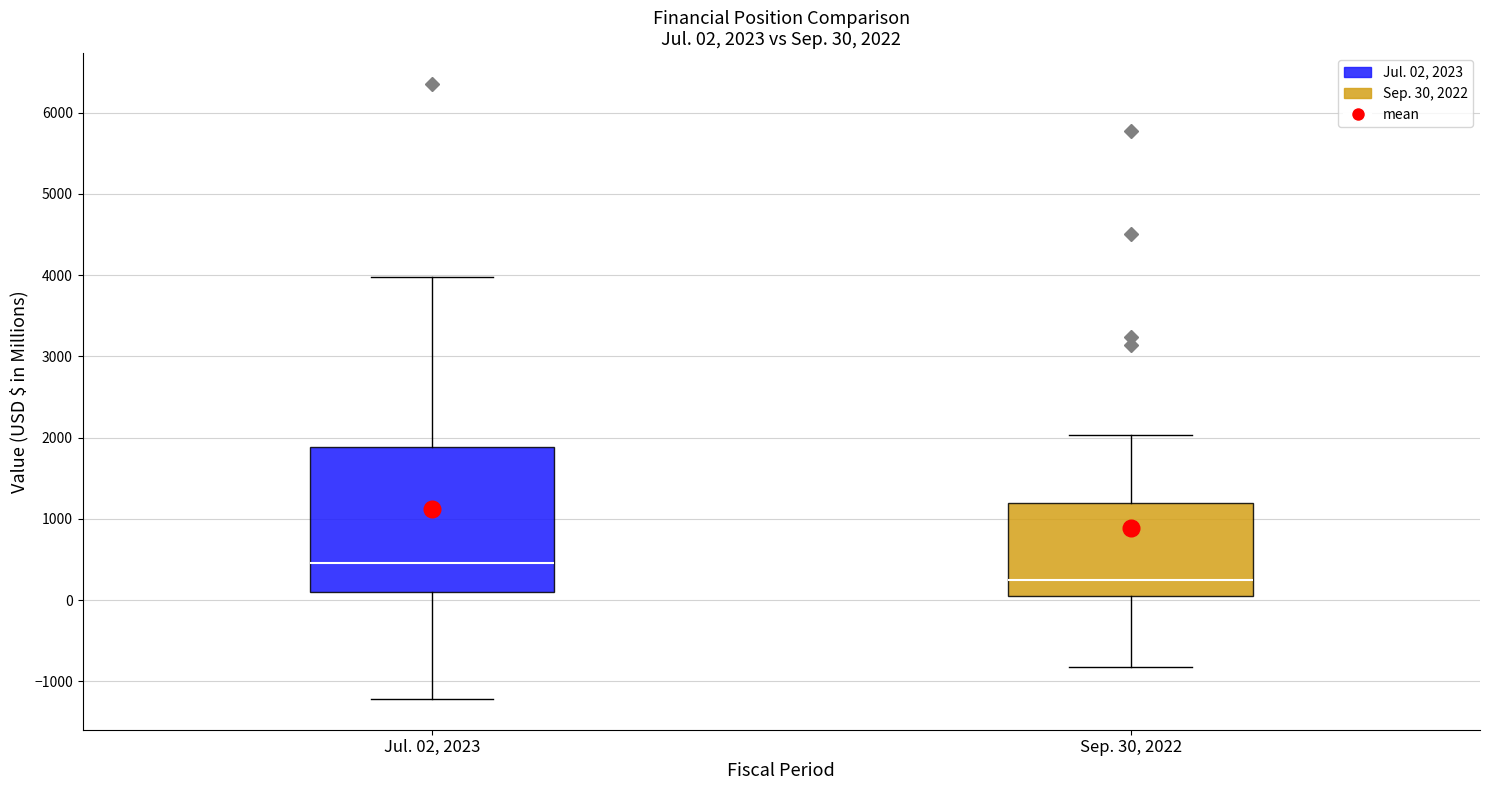

Which box is the tallest, from its lower edge to its upper edge?

Jul. 02, 2023